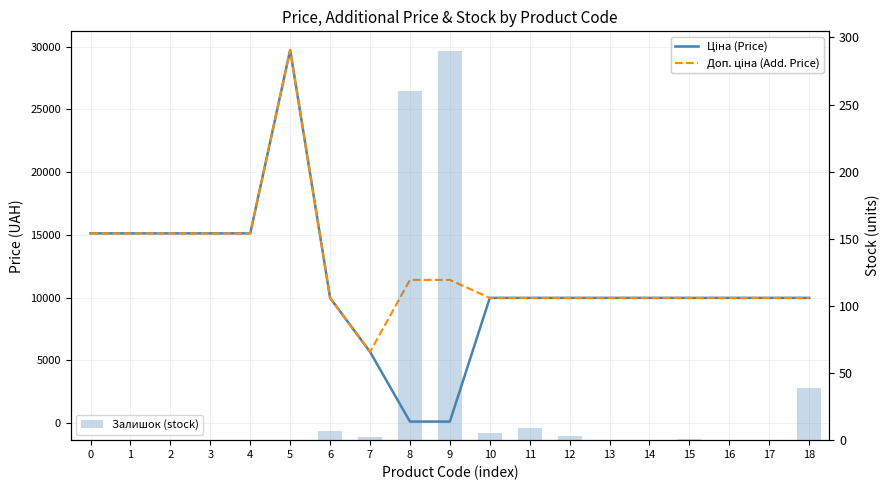

Reading left to right, what are all the values shown in this chart?

Ціна (Price): 15120.0	15120.0	15120.0	15120.0	15120.0	29747.2	9975.0	5673.8	114.1	114.1	9975.0	9975.0	9975.0	9975.0	9975.0	9975.0	9975.0	9975.0	9975.0
Доп. ціна (Add. Price): 15120.0	15120.0	15120.0	15120.0	15120.0	29747.2	9975.0	5673.8	11410.0	11410.0	9975.0	9975.0	9975.0	9975.0	9975.0	9975.0	9975.0	9975.0	9975.0
Залишок (stock): 0.0	0.0	0.0	0.0	0.0	0.0	7.0	2.0	260.0	290.0	5.0	9.0	3.0	0.0	0.0	1.0	0.0	0.0	39.0